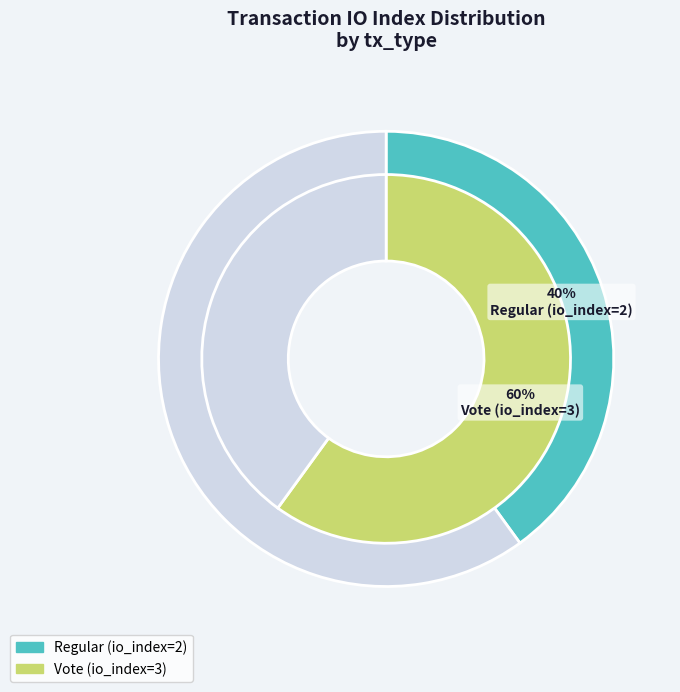

Which slice represents more than half of the pie?

Vote (io_index=3)